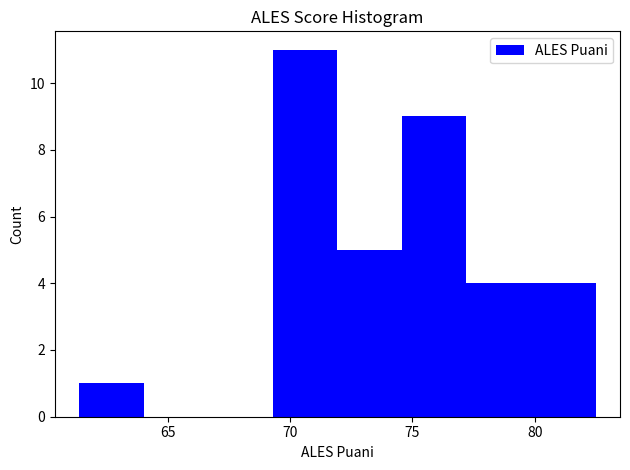

Over which range of the x-axis is the bar tallest?

69.5 to 72.0